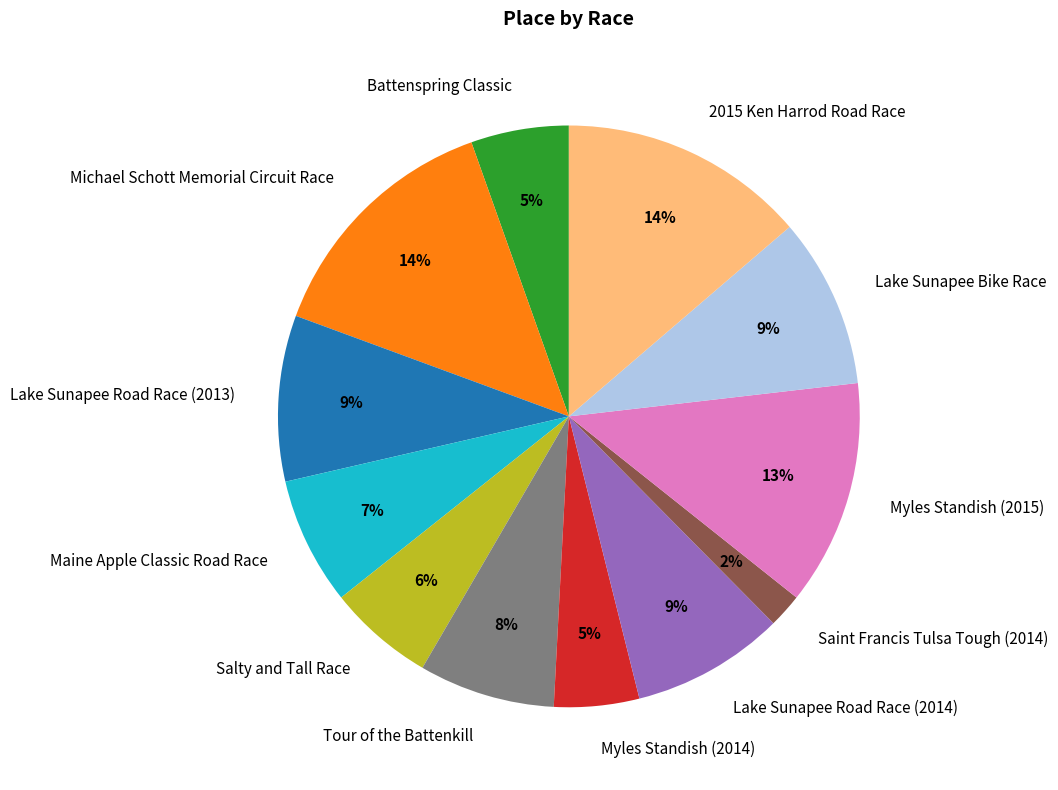

To the nearest percent, what is the average slice percentage?

8%